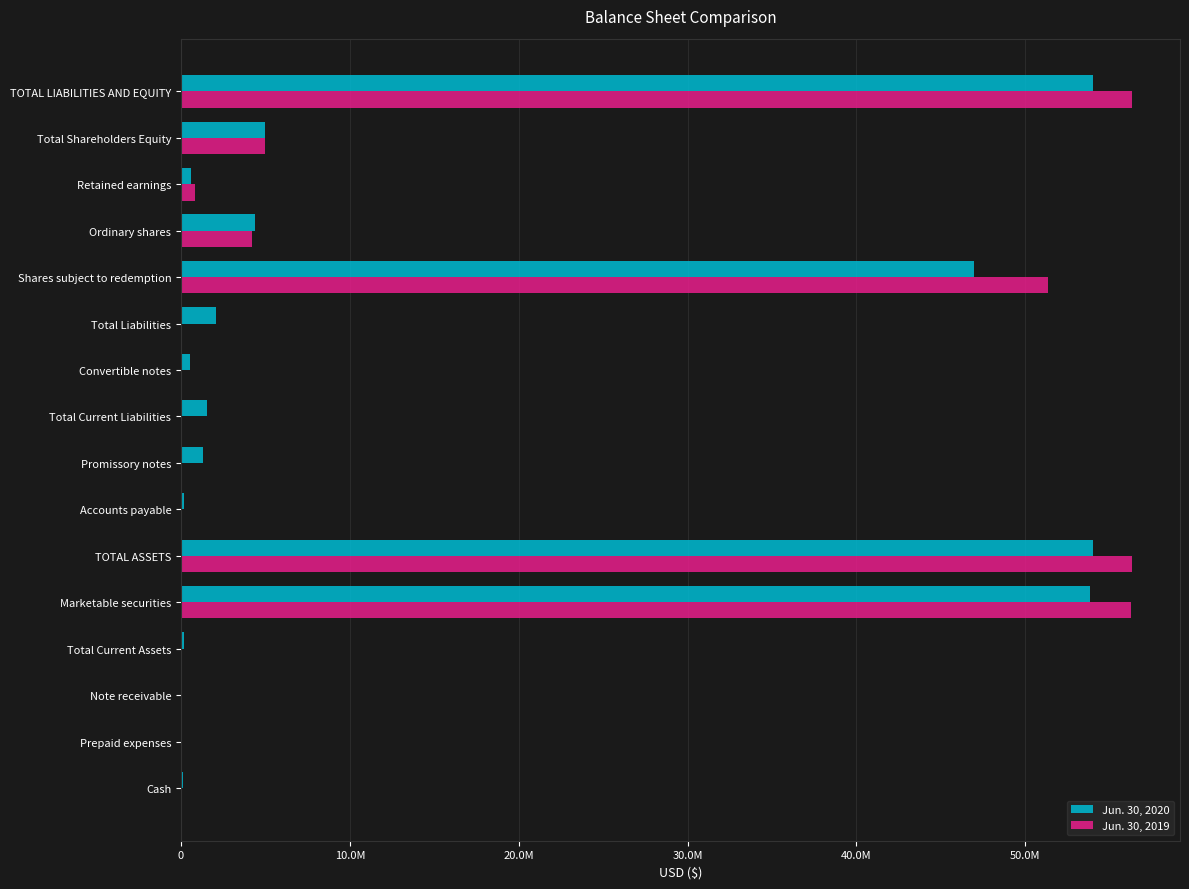

What are all the series names shown in the legend?

Jun. 30, 2020, Jun. 30, 2019